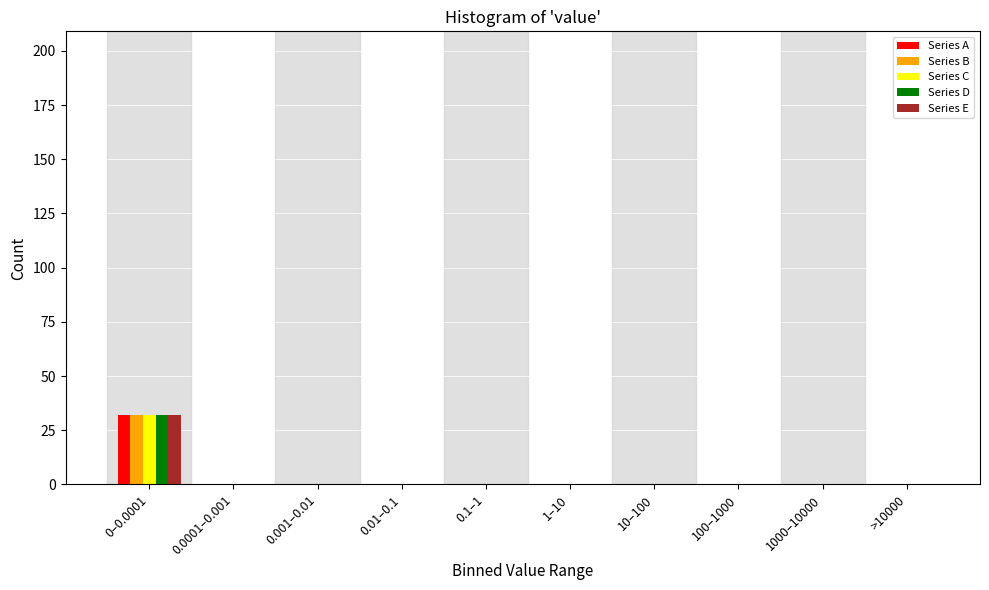

What is the sum of all Series A values?

32